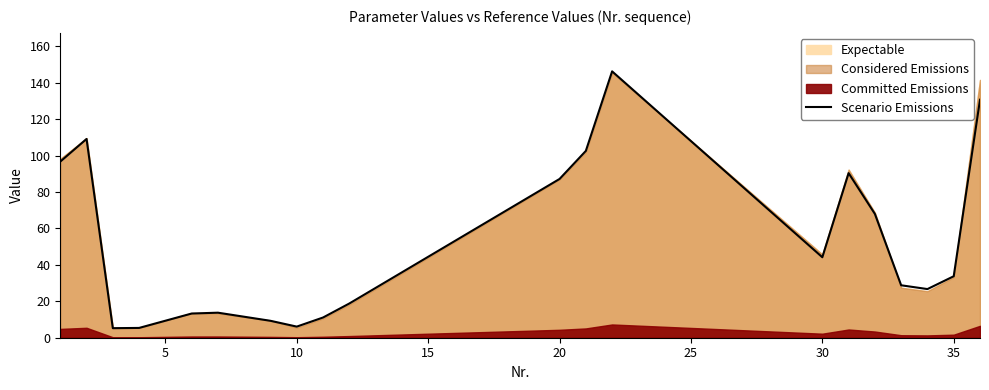

The value of Scenario Emissions at 30 is 44.2. True or false?

True